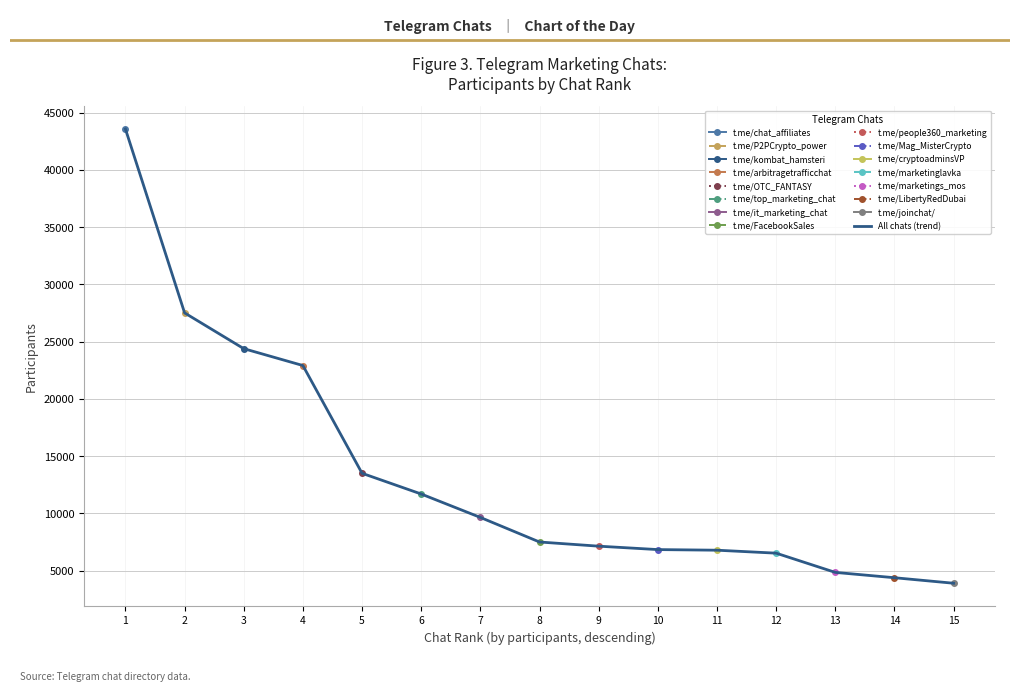

The chart shows a value of 62389 at 1. True or false?

False